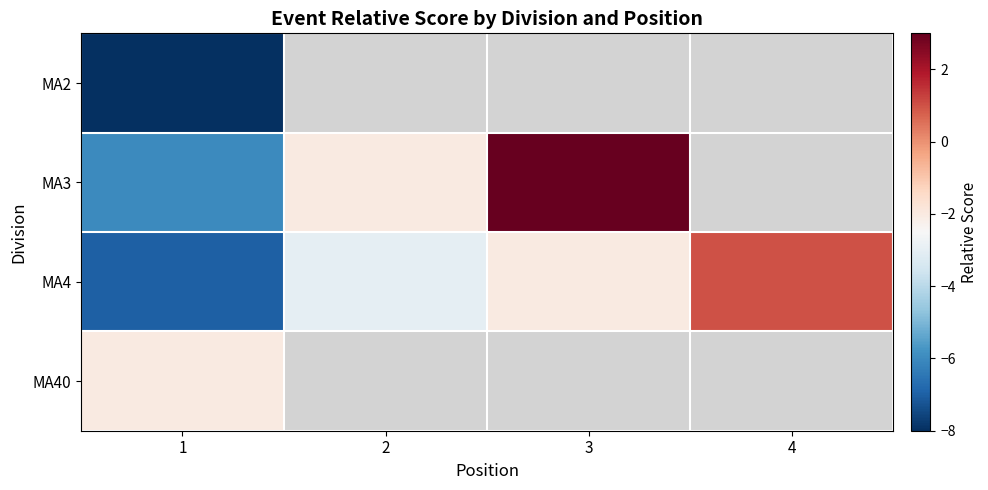

Count the number of data series in this chart.

4